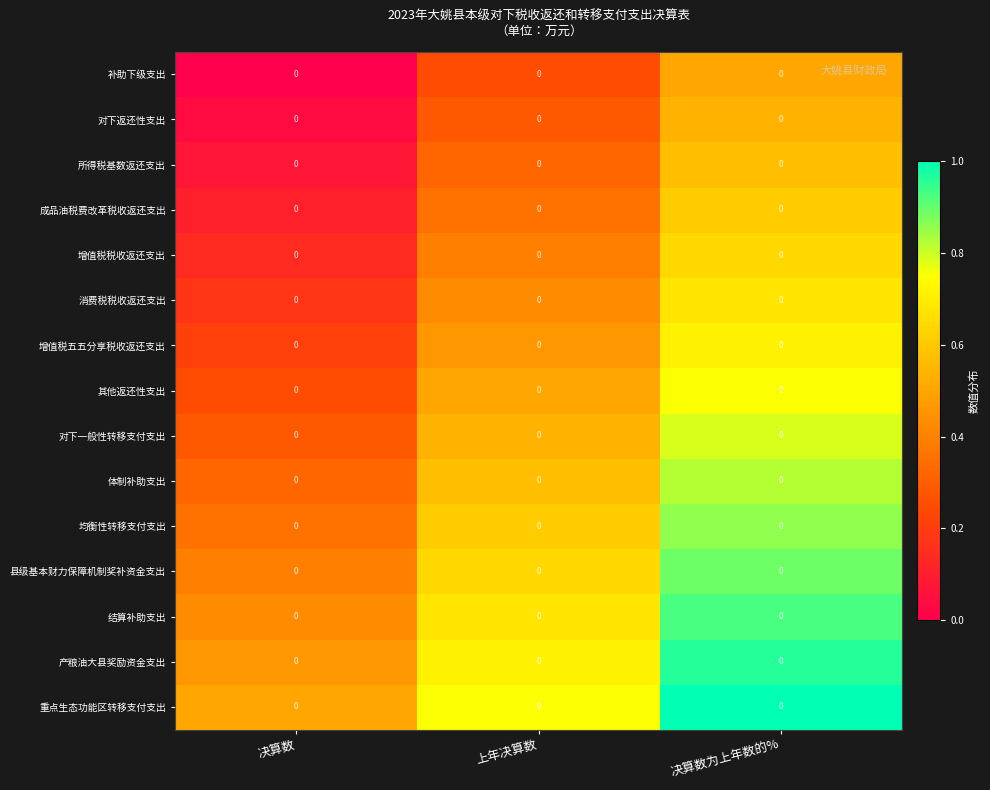

Rank the series at 决算数为上年数的% from lowest to highest value.

补助下级支出, 对下返还性支出, 所得税基数返还支出, 成品油税费改革税收返还支出, 增值税税收返还支出, 消费税税收返还支出, 增值税五五分享税收返还支出, 其他返还性支出, 对下一般性转移支付支出, 体制补助支出, 均衡性转移支付支出, 县级基本财力保障机制奖补资金支出, 结算补助支出, 产粮油大县奖励资金支出, 重点生态功能区转移支付支出